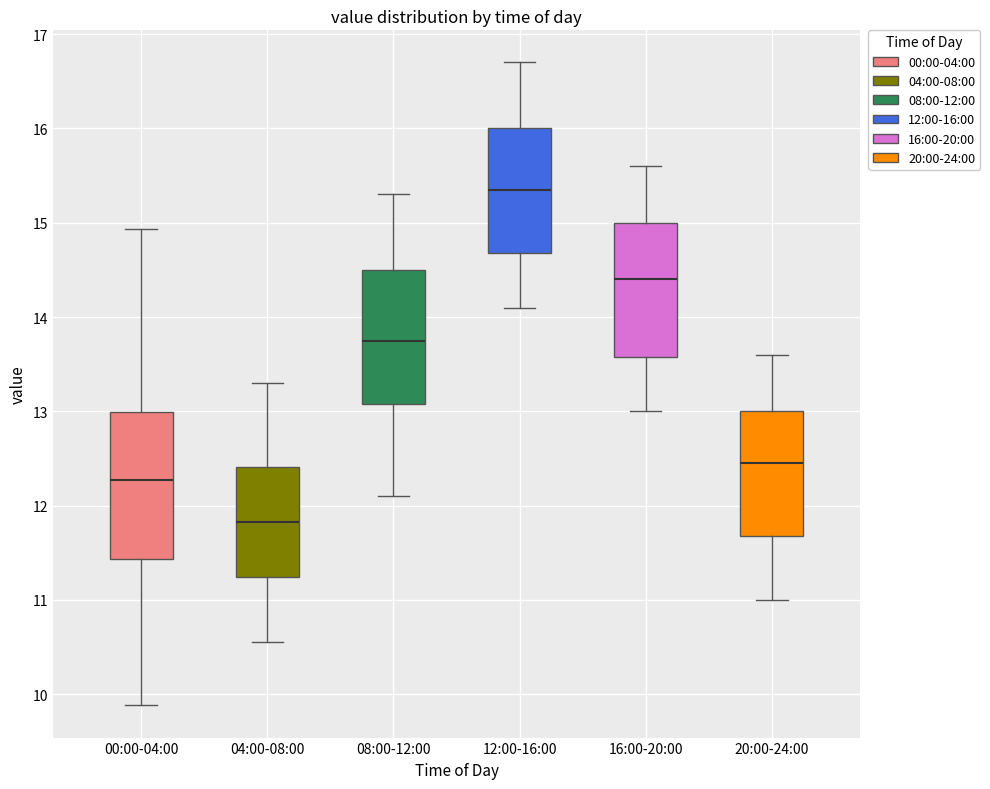

Comparing the boxes themselves (not the whiskers), which one is the tallest?

00:00-04:00